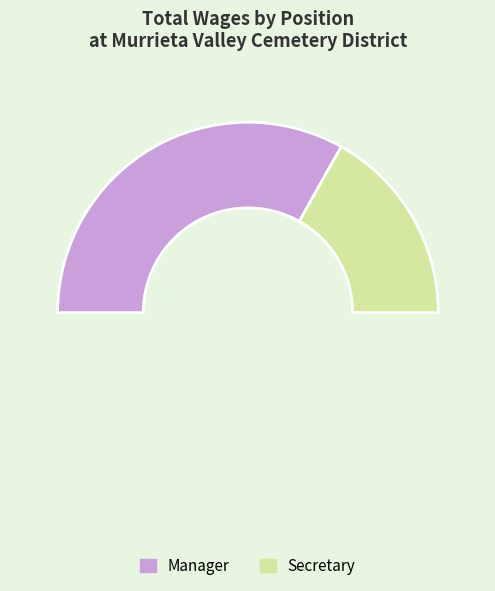

To the nearest percent, what percentage of the pie is Secretary?

34%